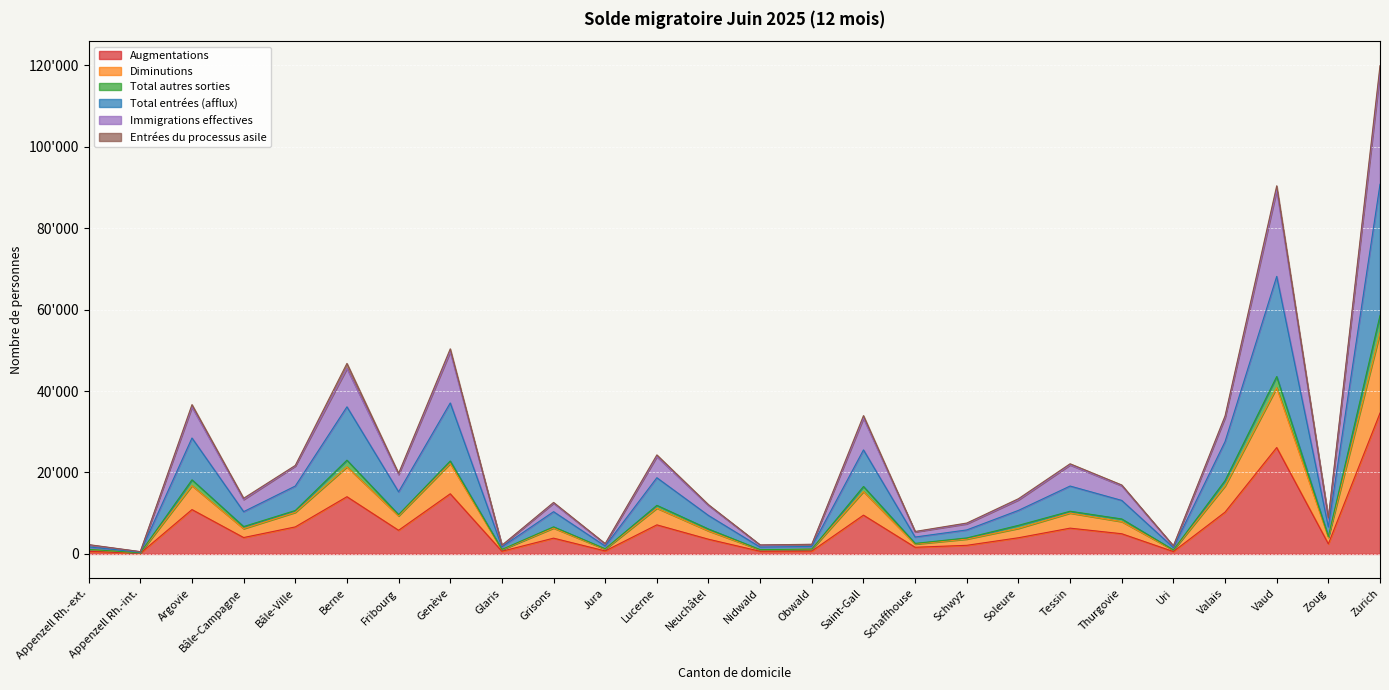

Is it true that Immigrations effectives equals 13267 at Soleure?

True